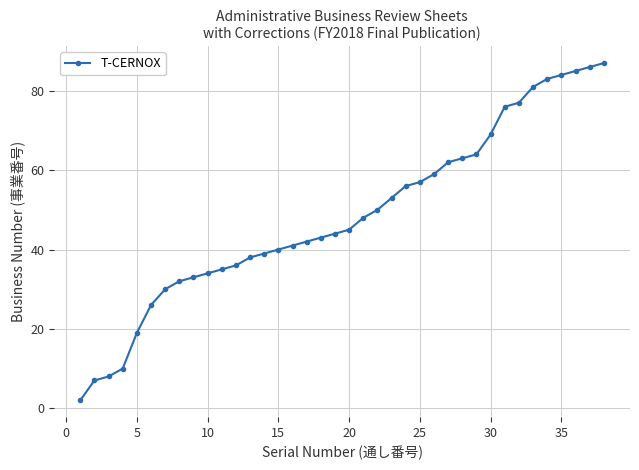

How many data points does each series have?

38